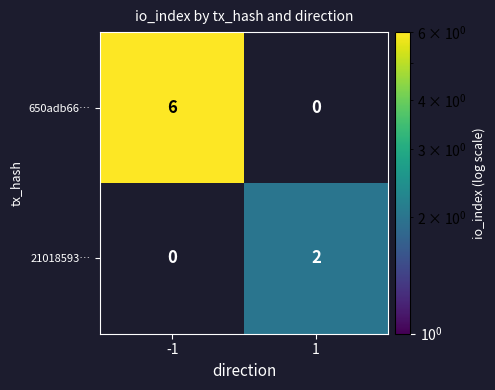

Count the number of categories in the chart.

2